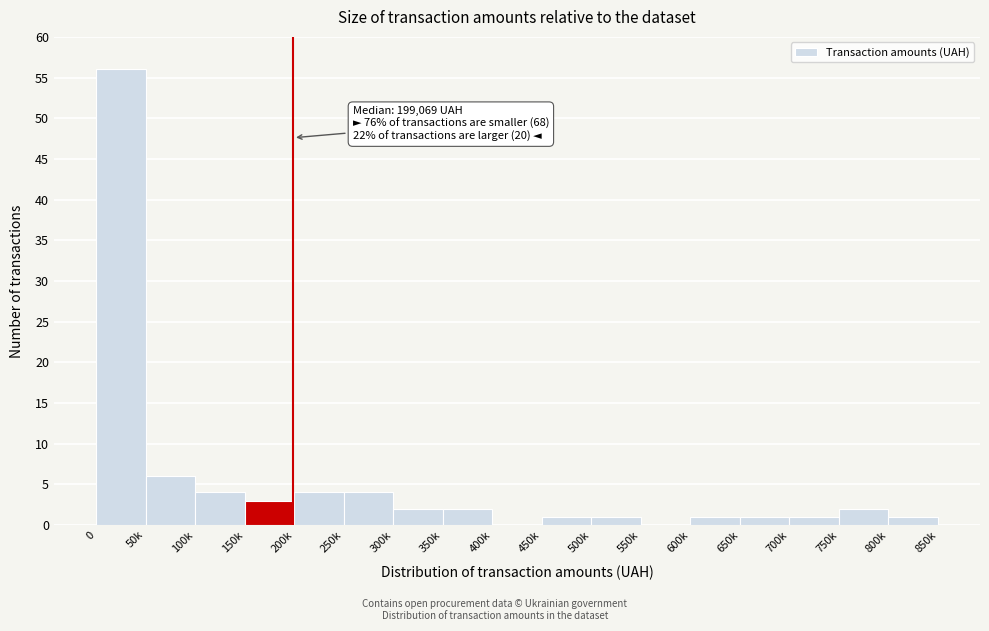

Reading right to left, extract all data points from this chart.

800k=1	750k=2	700k=1	650k=1	600k=1	550k=0	500k=1	450k=1	400k=0	350k=2	300k=2	250k=4	200k=4	150k=3	100k=4	50k=6	0=56